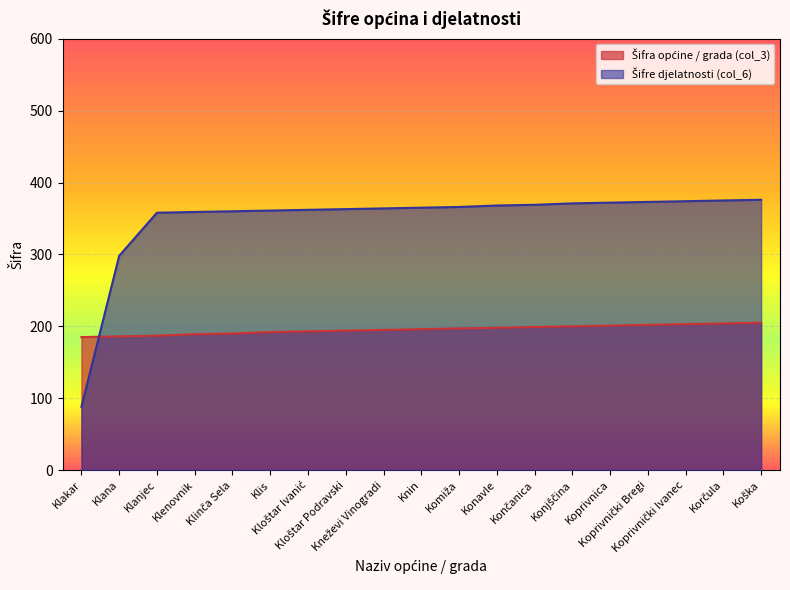

Reading left to right, extract all data points from this chart.

Šifra općine / grada (col_3): 185	186	187	189	190	192	193	194	195	196	197	198	199	200	201	202	203	204	205
Šifre djelatnosti (col_6): 88	298	358	359	360	361	362	363	364	365	366	368	369	371	372	373	374	375	376